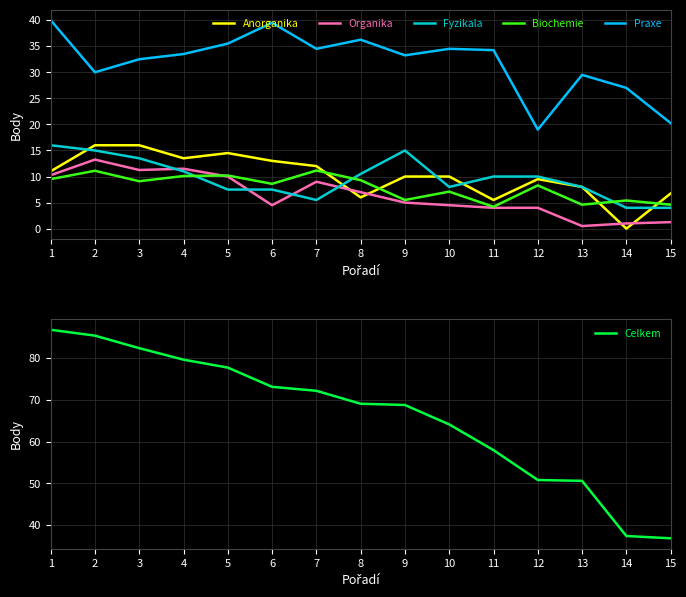

After their last crossing, which series has the higher values: Biochemie or Anorganika?

Anorganika